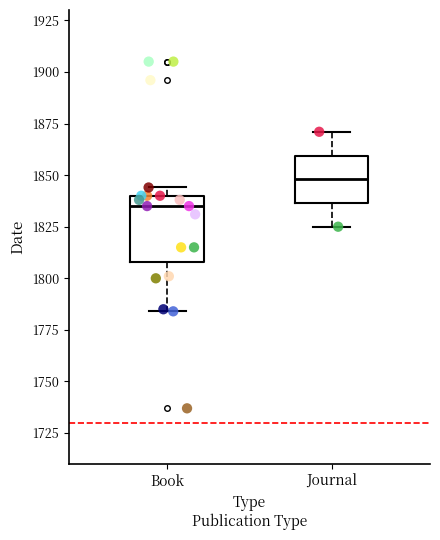

Which box is the tallest, from its lower edge to its upper edge?

Book